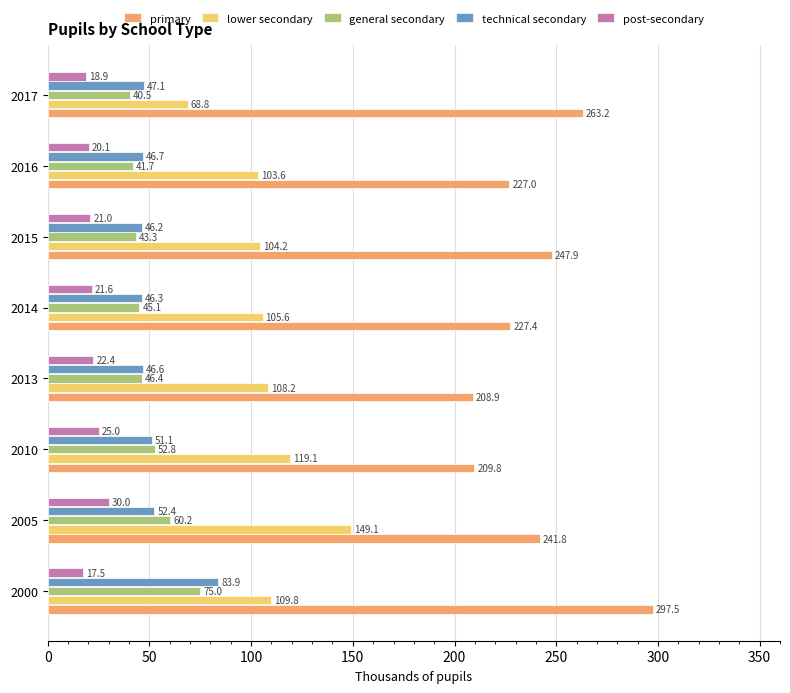

At how many categories does at least one series exceed 110?

8